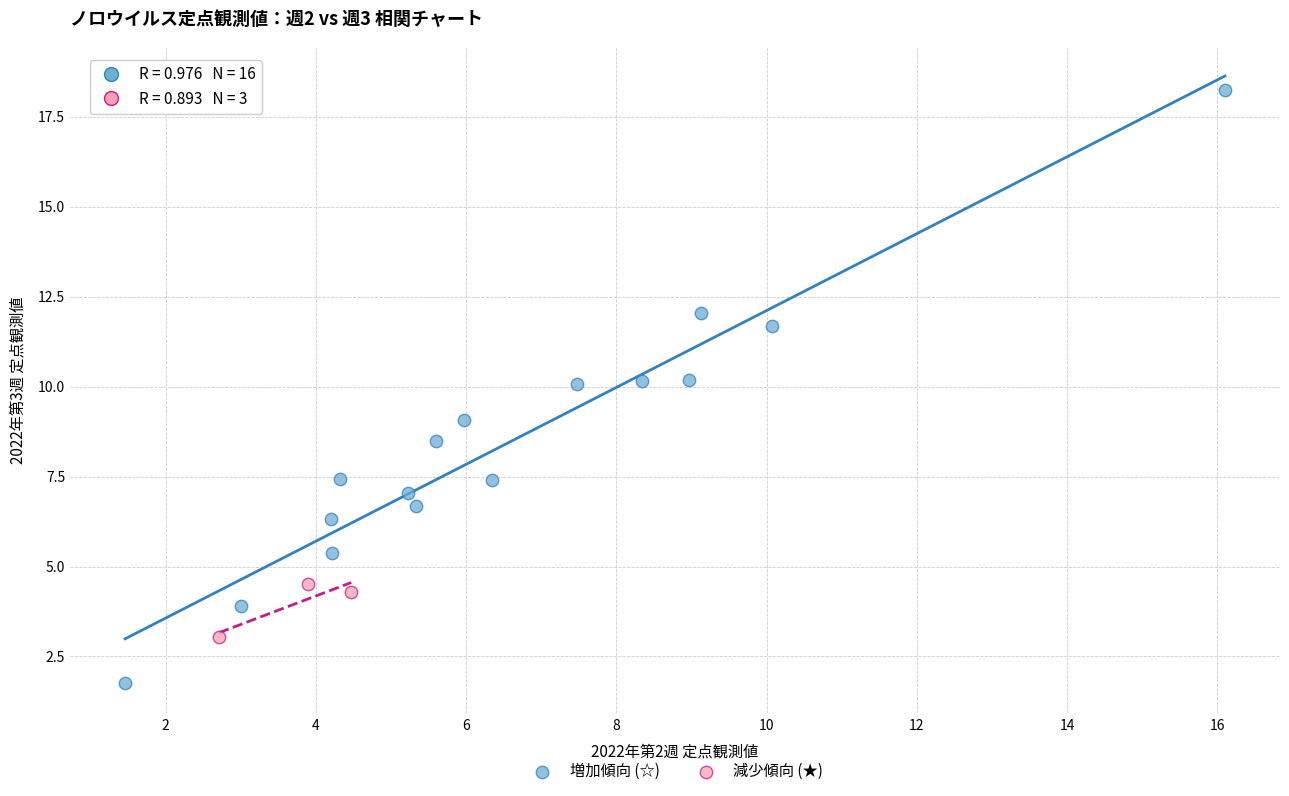

Which series has the largest Y range (max minus min)?

増加傾向 (☆)